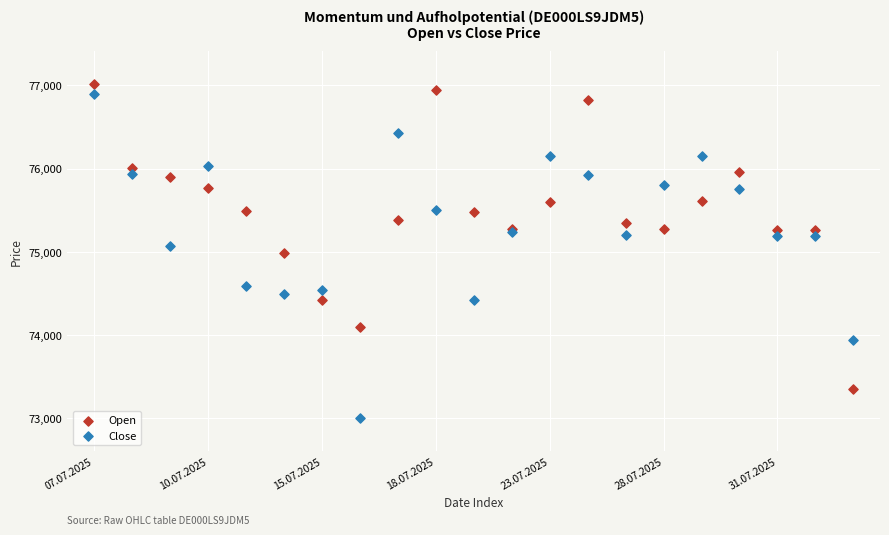

Which series contains the highest Y value?

Open